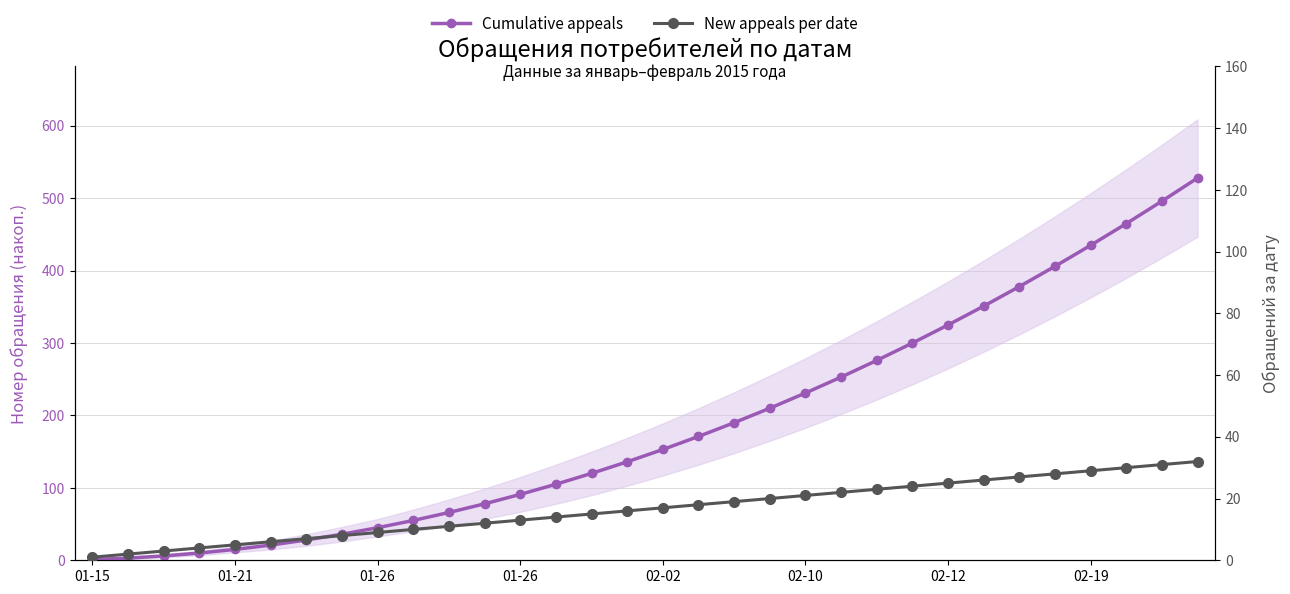

Which series has the largest total across all categories?

Cumulative appeals